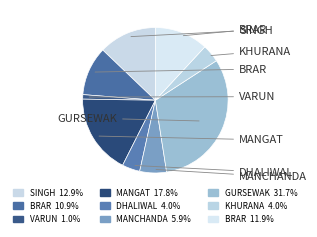

Is there any slice that represents more than half of the pie?

No